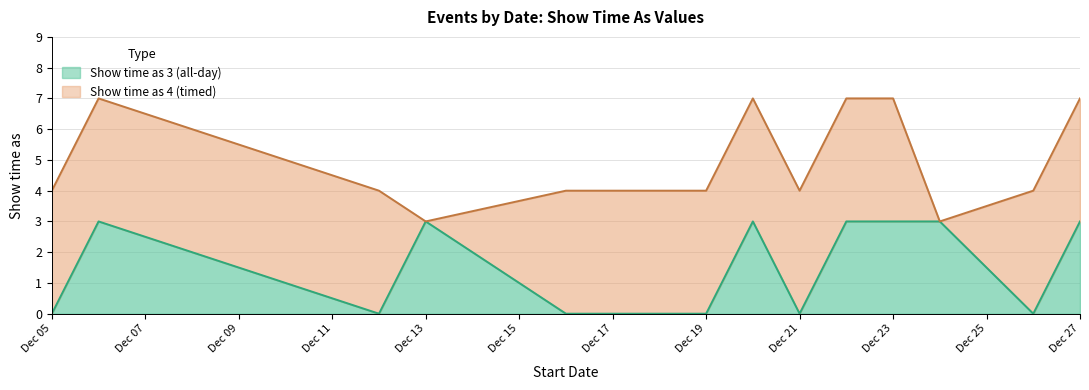

What is the label of the 9th point from the right?

18/12/2014